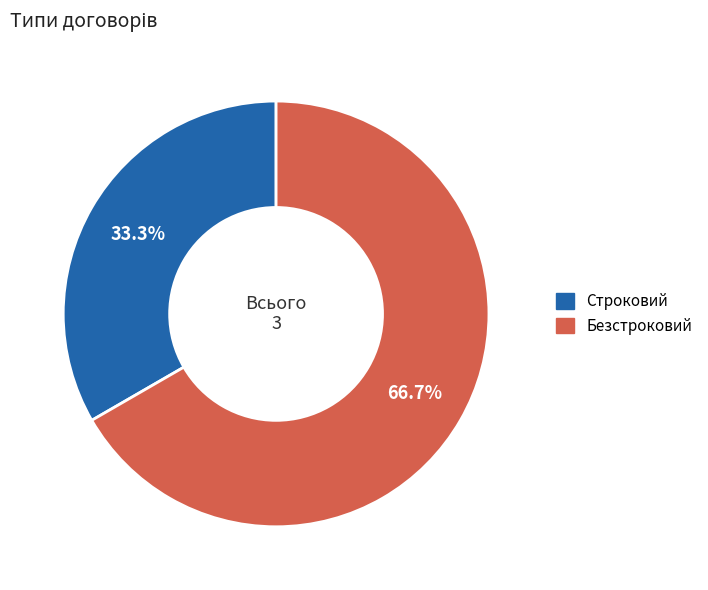

To the nearest percent, what is the difference between the largest and smallest slice percentages?

33%